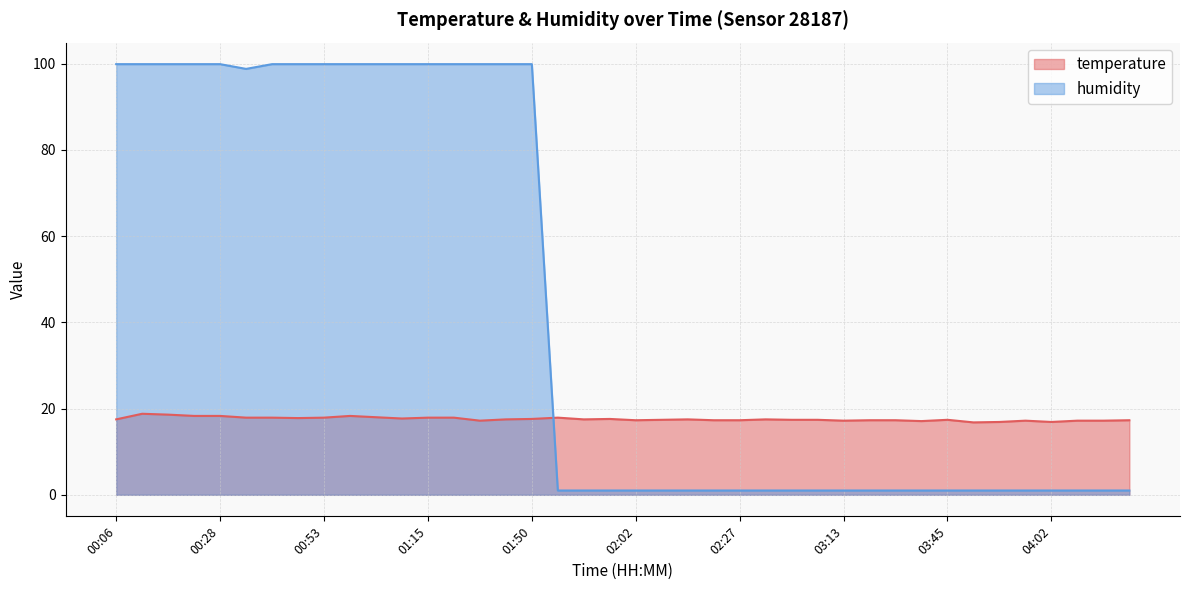

Reading left to right, what are all the values shown in this chart?

temperature: 00:06=17.5	00:18=18.8	00:21=18.6	00:23=18.3	00:28=18.3	00:31=17.9	00:43=17.9	00:50=17.8	00:53=17.9	01:02=18.3	01:07=18.0	01:10=17.7	01:15=17.9	01:20=17.9	01:43=17.2	01:48=17.5	01:50=17.6	01:52=17.9	01:57=17.5	02:00=17.6	02:02=17.3	02:10=17.4	02:12=17.5	02:24=17.3	02:27=17.3	02:49=17.5	02:51=17.4	03:03=17.4	03:13=17.2	03:16=17.3	03:30=17.3	03:43=17.1	03:45=17.4	03:55=16.8	03:57=16.9	04:00=17.2	04:02=16.9	04:05=17.2	04:07=17.2	04:10=17.3
humidity: 00:06=99.9	00:18=99.9	00:21=99.9	00:23=99.9	00:28=99.9	00:31=98.8	00:43=99.9	00:50=99.9	00:53=99.9	01:02=99.9	01:07=99.9	01:10=99.9	01:15=99.9	01:20=99.9	01:43=99.9	01:48=99.9	01:50=99.9	01:52=1.0	01:57=1.0	02:00=1.0	02:02=1.0	02:10=1.0	02:12=1.0	02:24=1.0	02:27=1.0	02:49=1.0	02:51=1.0	03:03=1.0	03:13=1.0	03:16=1.0	03:30=1.0	03:43=1.0	03:45=1.0	03:55=1.0	03:57=1.0	04:00=1.0	04:02=1.0	04:05=1.0	04:07=1.0	04:10=1.0